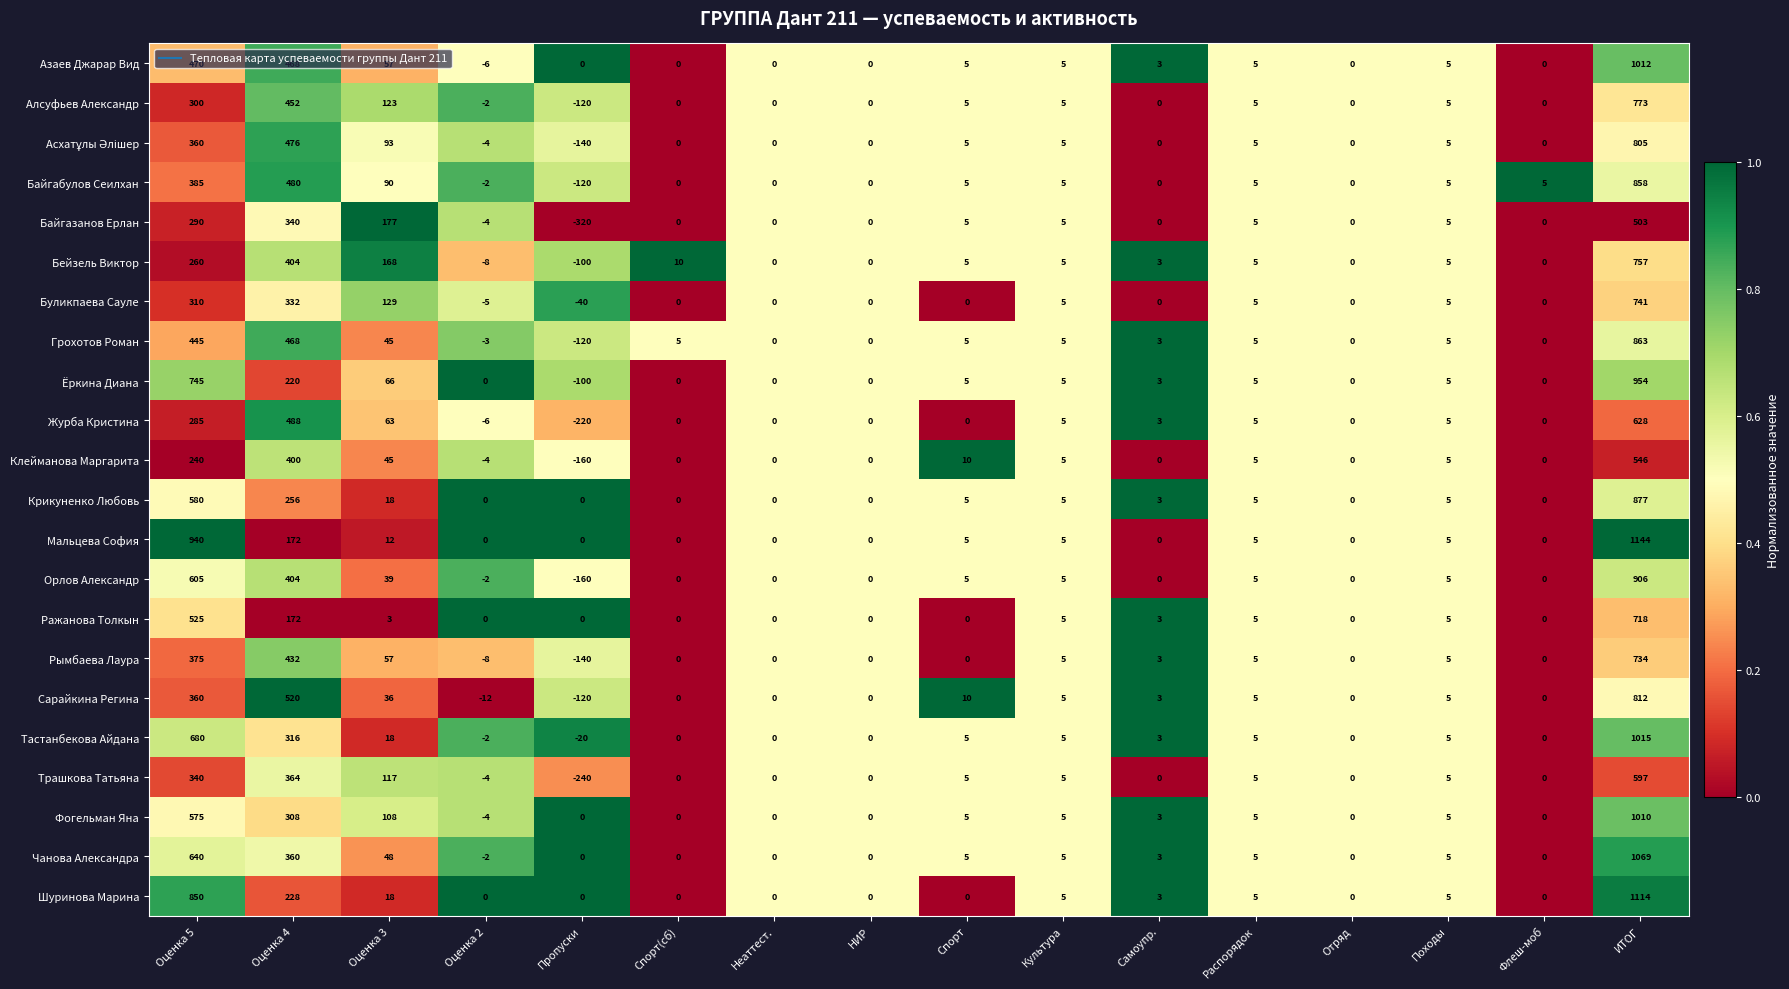

At which category is the sum across all series the highest?

ИТОГ